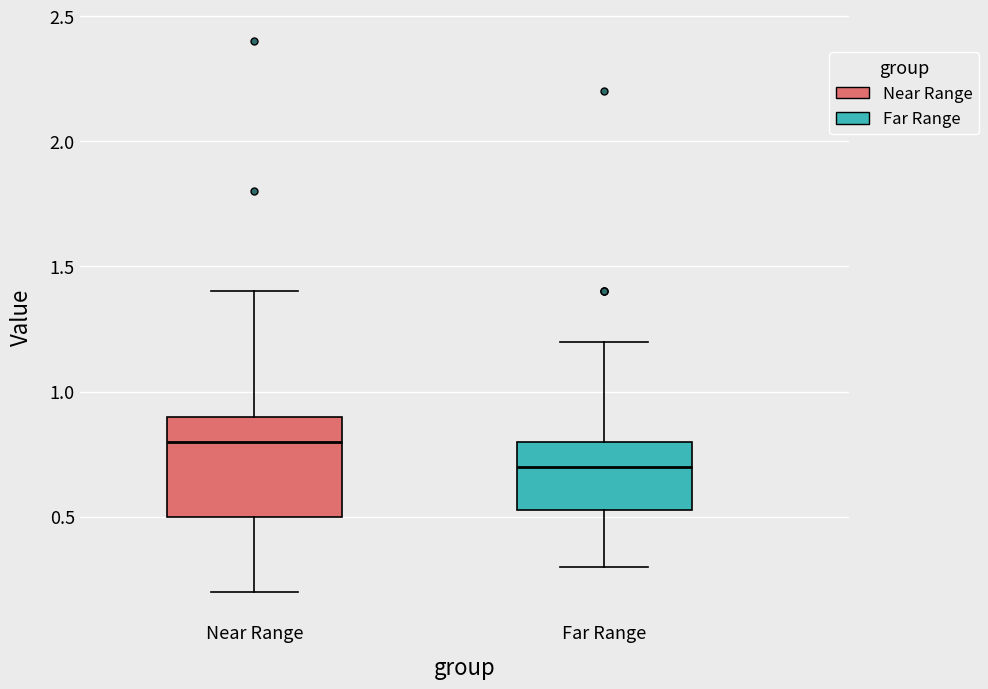

Where does the lower whisker of the box for Near Range end on the y-axis? The values are not printed on the chart, so give them approximately, as read against the axis.

0.20